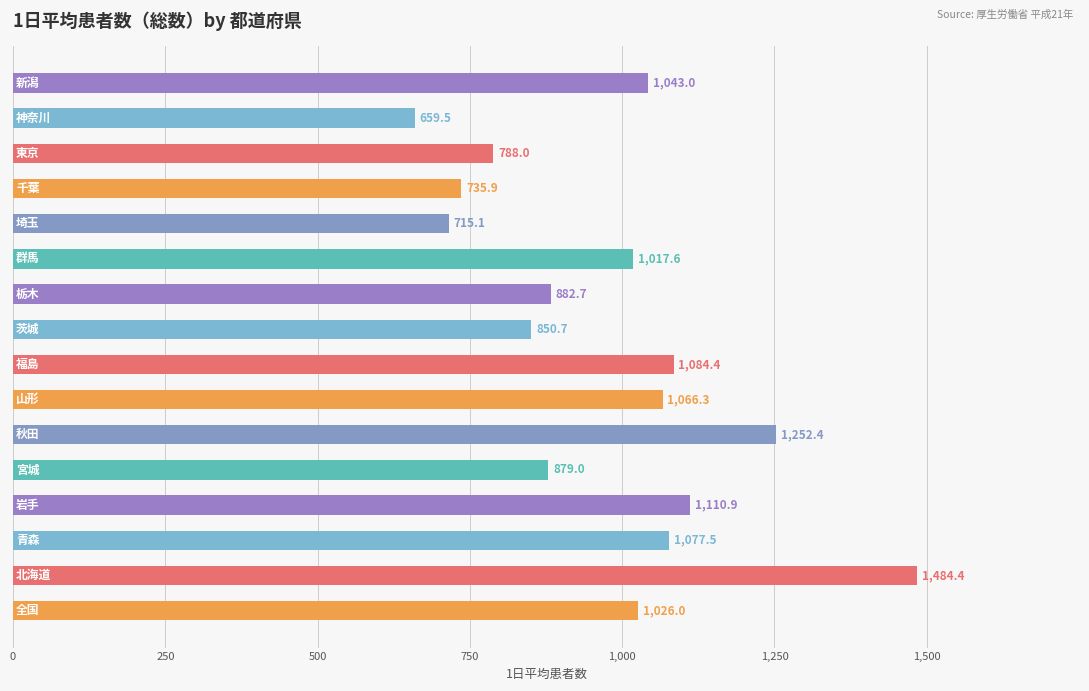

Reading bottom to top, extract all data points from this chart.

1026.0	1484.4	1077.5	1110.9	879.0	1252.4	1066.3	1084.4	850.7	882.7	1017.6	715.1	735.9	788.0	659.5	1043.0